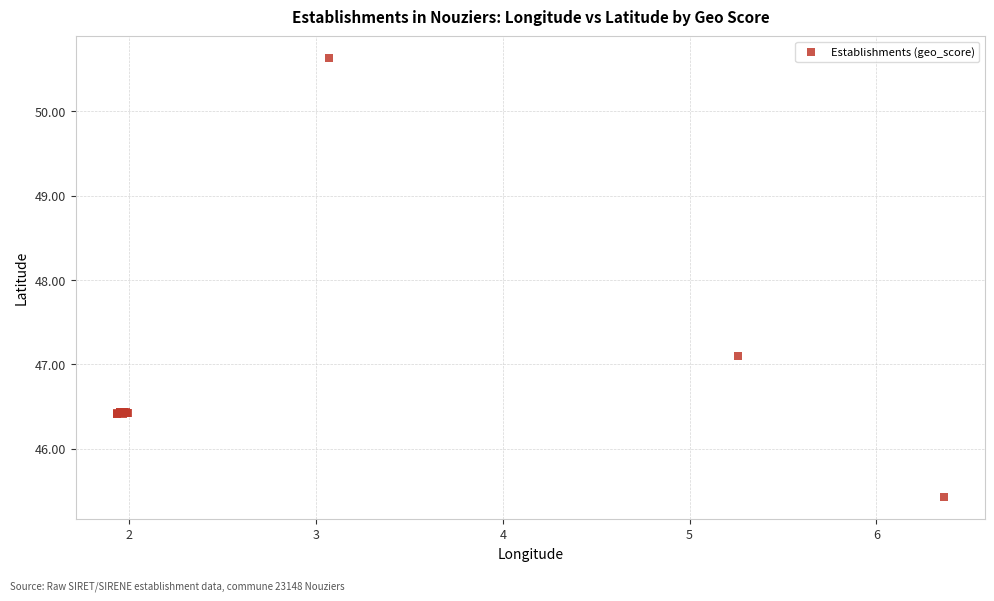

What Y value in the scatter plot is closest to 48?

47.1